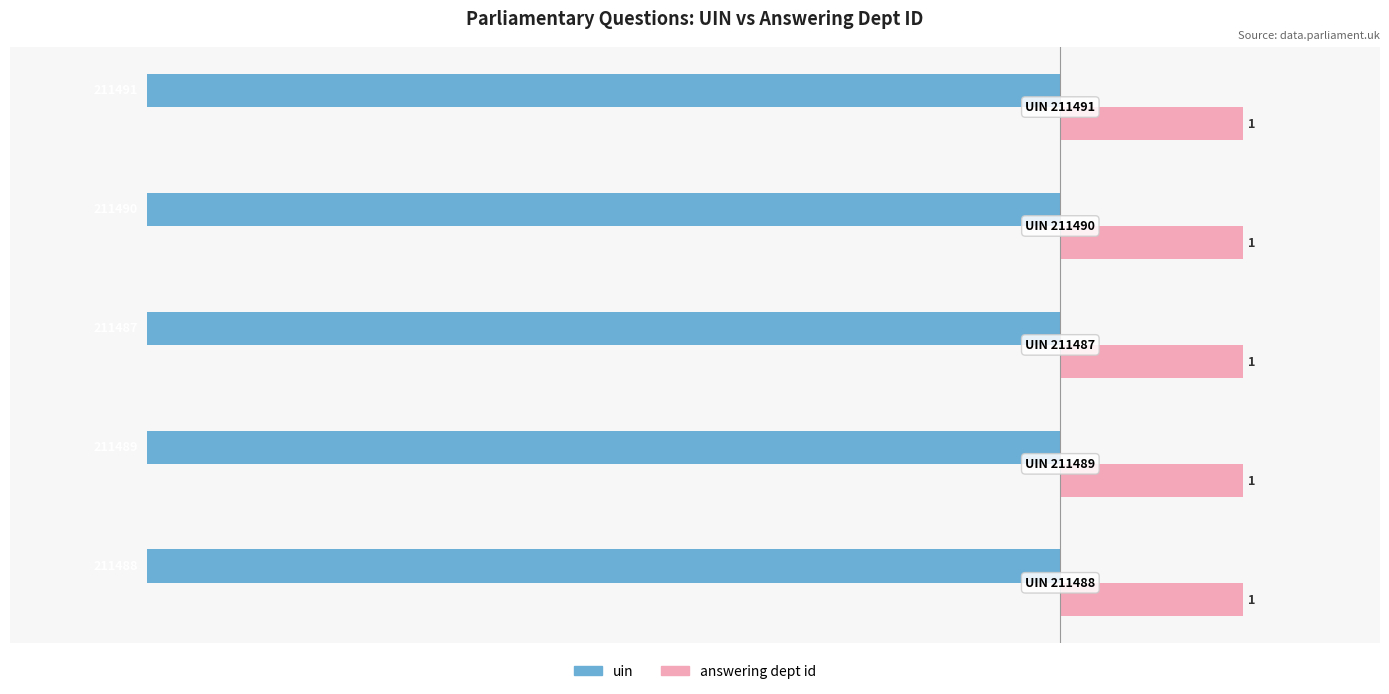

What are all the series names shown in the legend?

uin, answering dept id